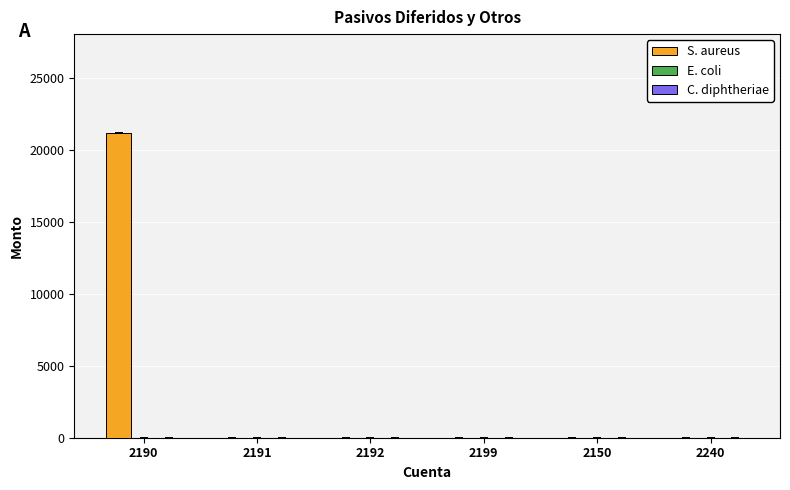

Reading right to left, transcribe all the data shown in this chart.

2240=0.0	2150=0.0	2199=0.0	2192=0.0	2191=0.0	2190=21209.9